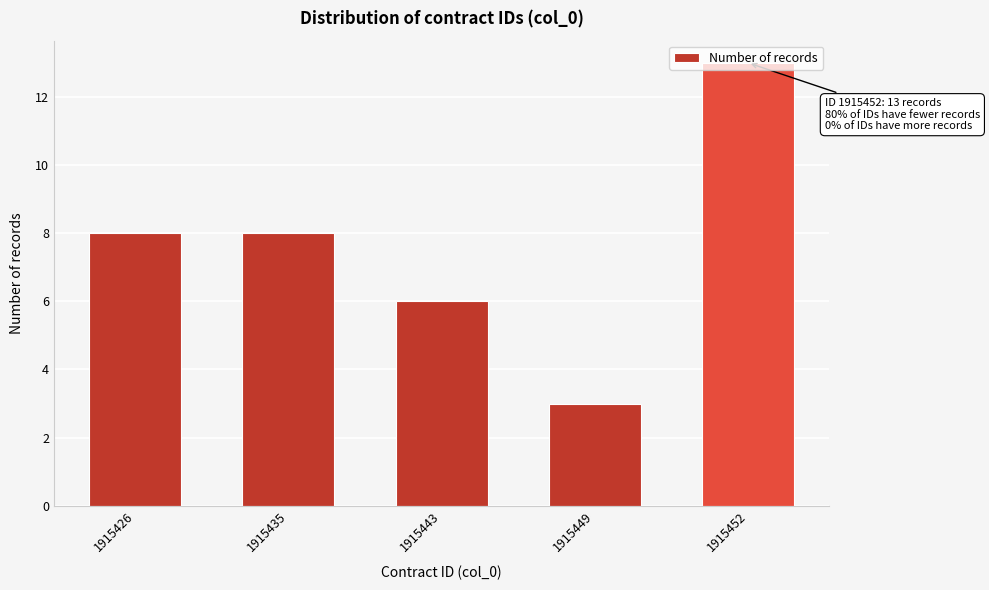

What is the value of the 2nd bar from the left?

8